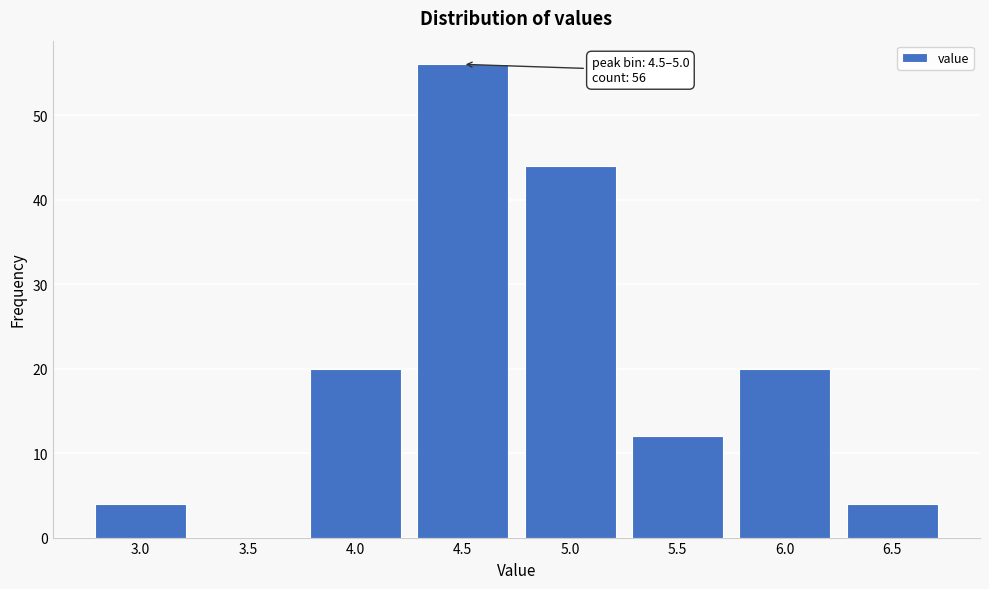

Reading right to left, transcribe all the data shown in this chart.

6.5=4	6.0=20	5.5=12	5.0=44	4.5=56	4.0=20	3.5=0	3.0=4